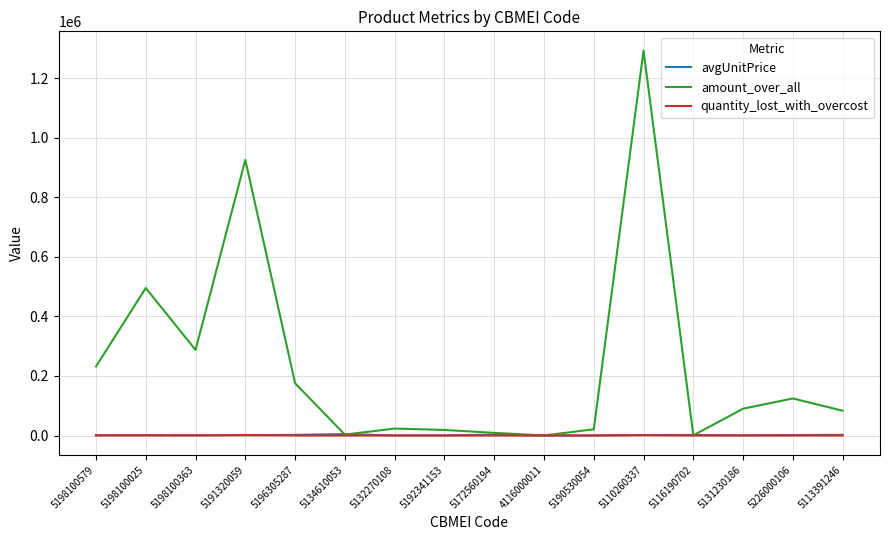

Is it true that avgUnitPrice equals 748.3 at 5198100025?

True